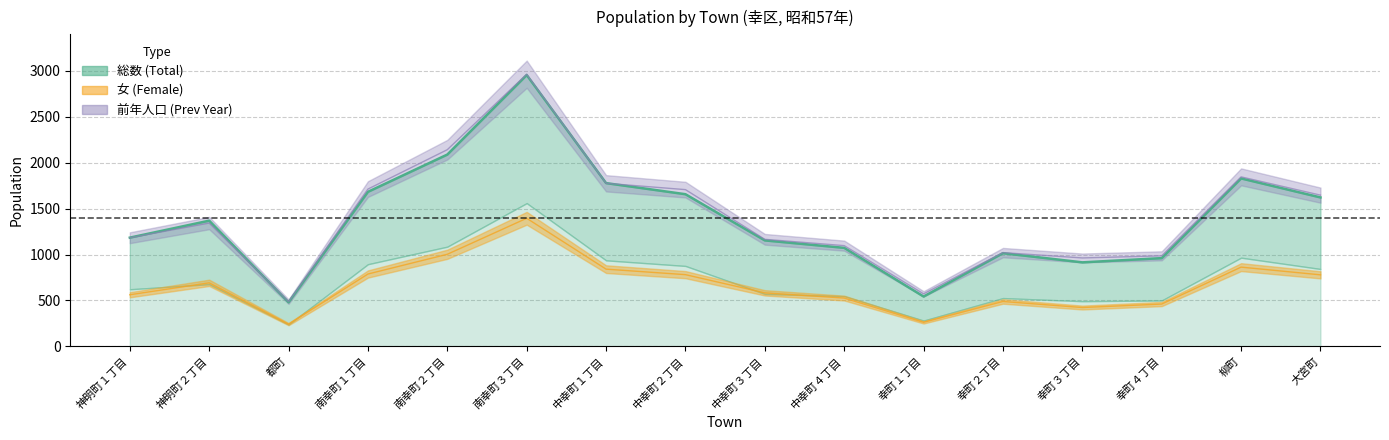

Where is the first local minimum for 総数?

都町